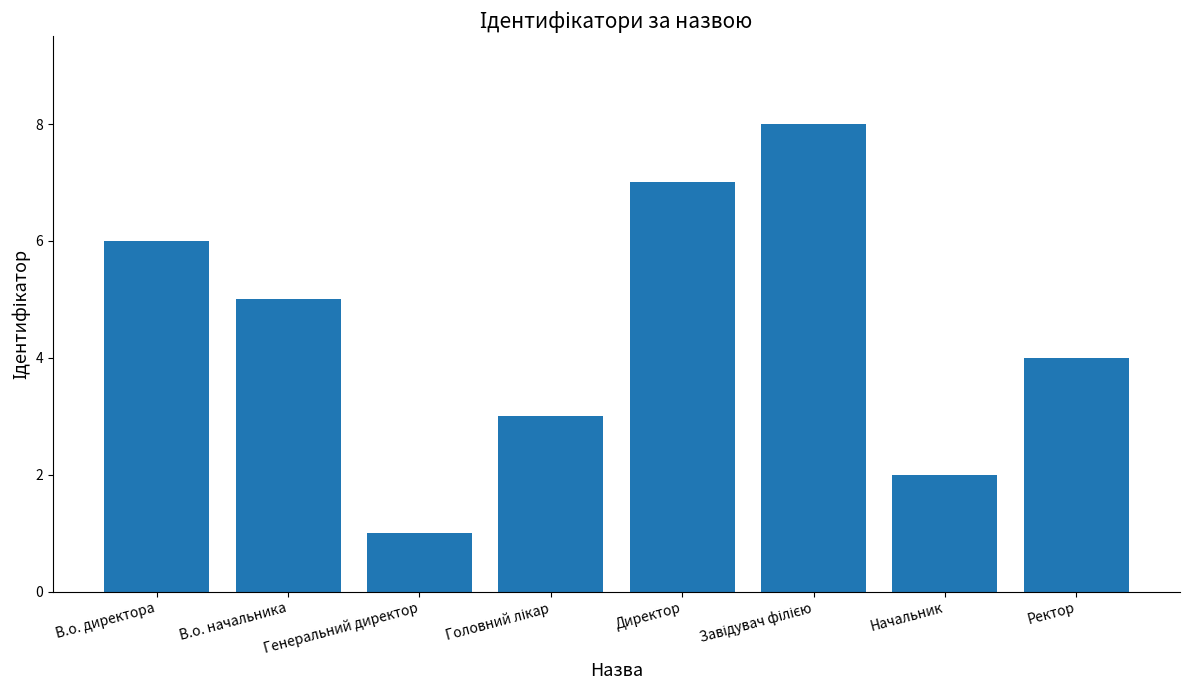

What is the difference between the maximum and second lowest values?

6